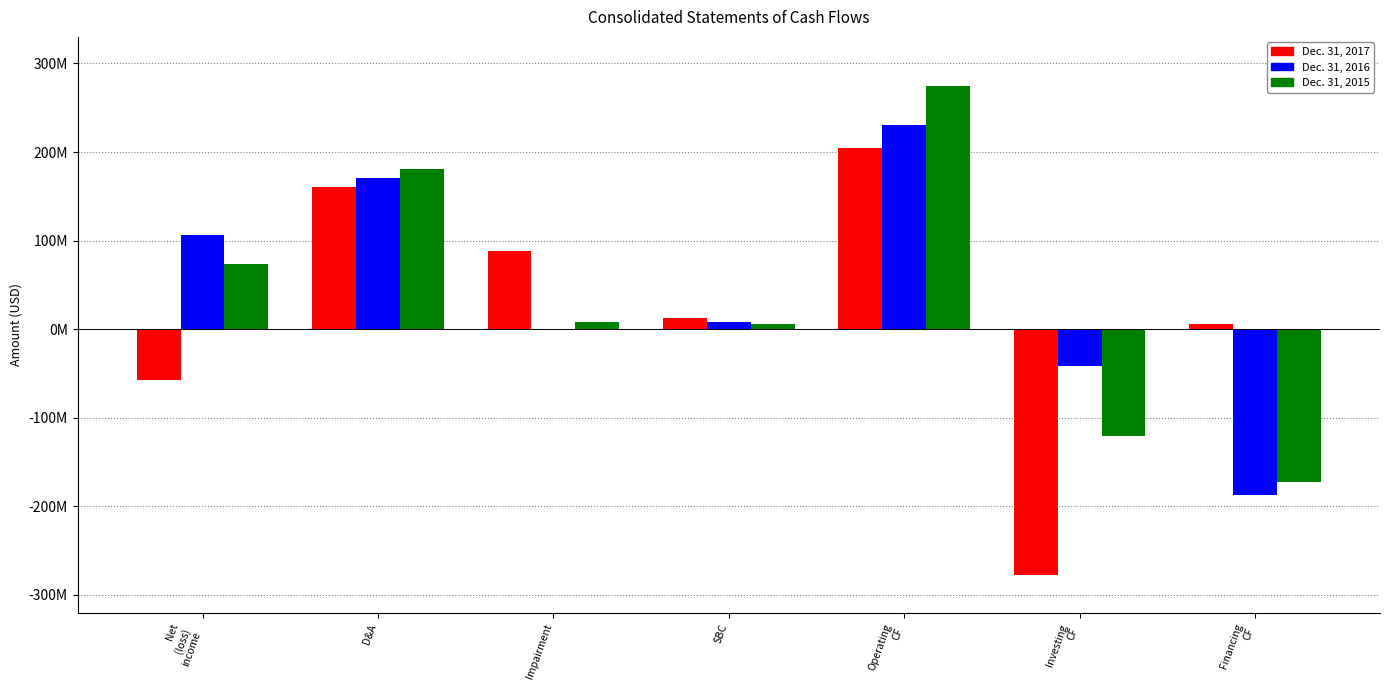

Where is Dec. 31, 2015 nearest to the value 51500000?

Net
(loss)
income